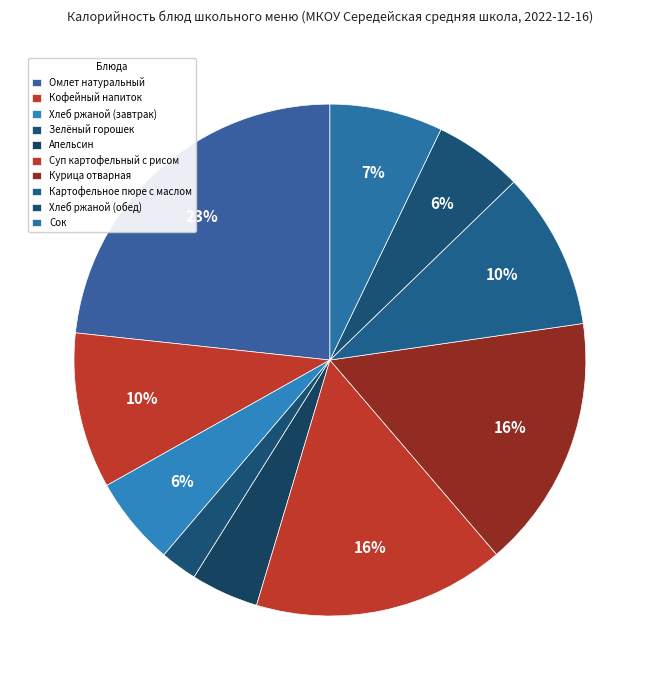

Which slice is the smallest?

Зелёный горошек